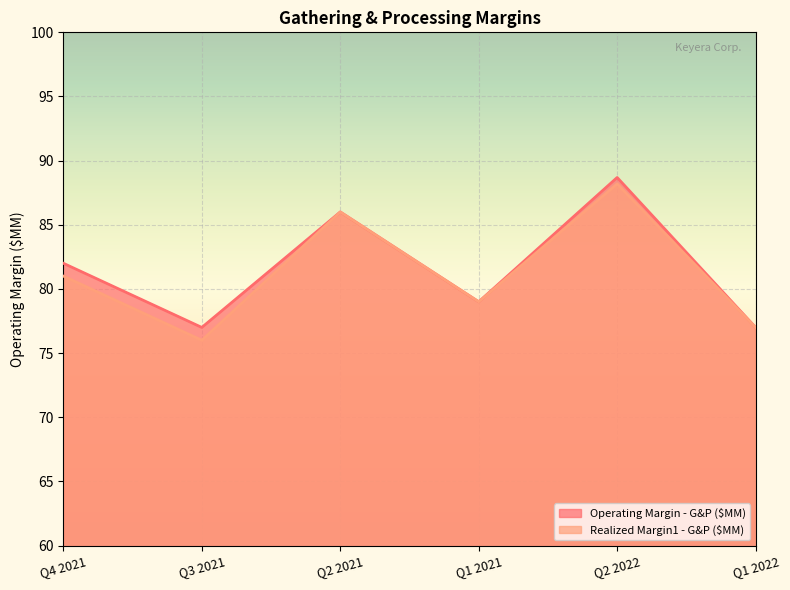

What are all the series names shown in the legend?

Operating Margin - G&P ($MM), Realized Margin1 - G&P ($MM)